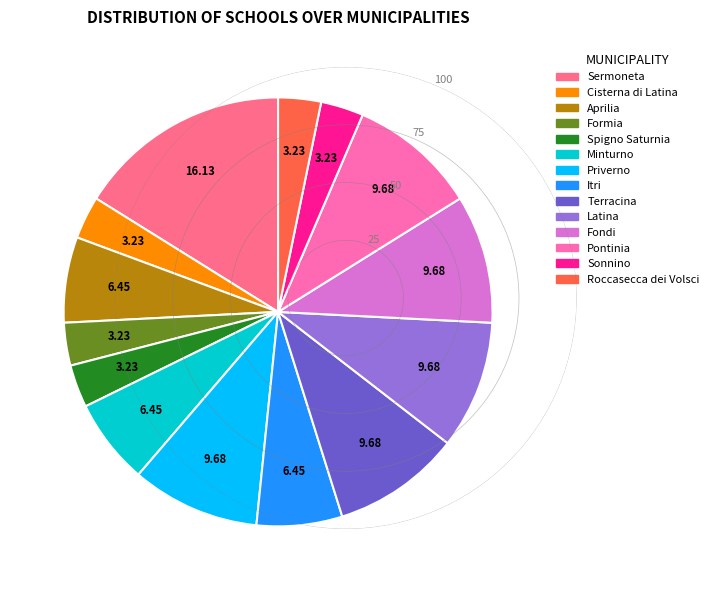

Is the sum of Terracina and Pontinia greater than half?

No